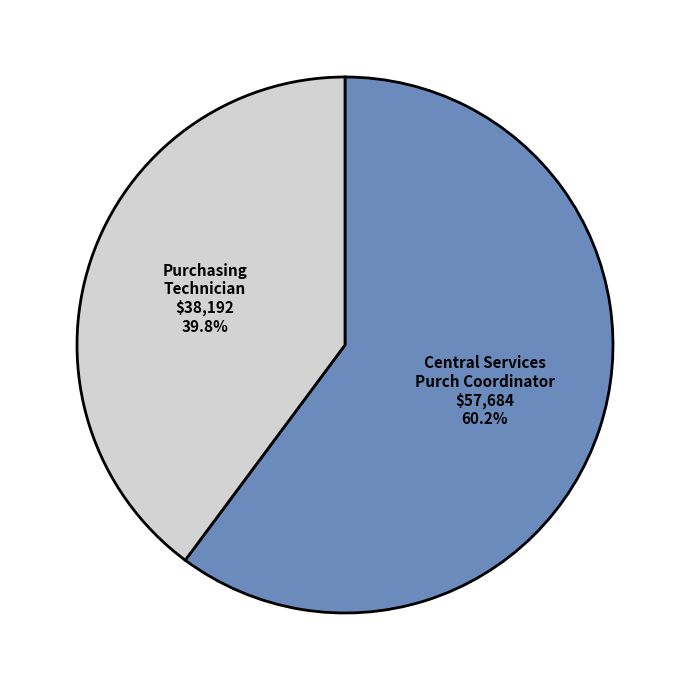

Which category accounts for the majority?

Central Services Purch Coordinator